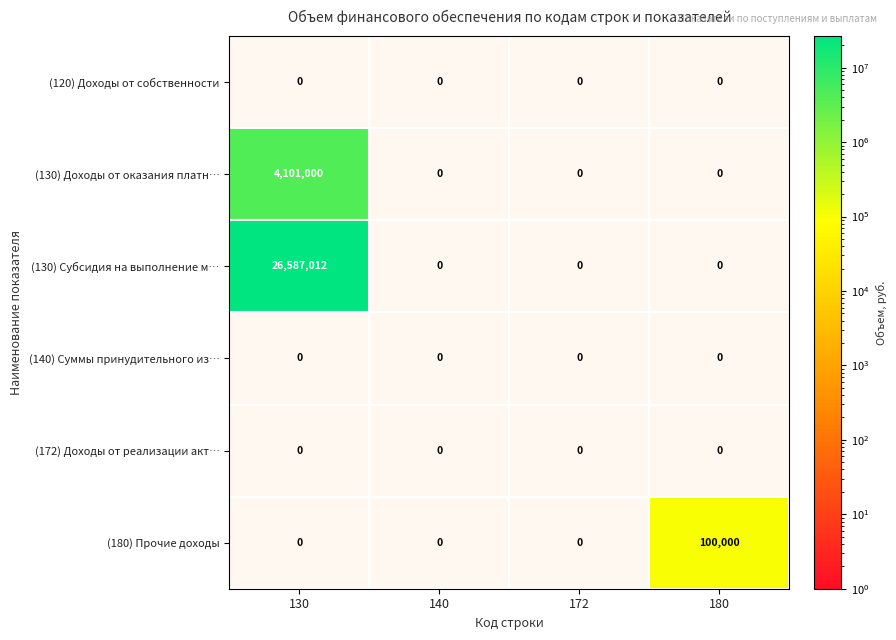

Between 130 and 172, which series saw the biggest shift?

(130) Субсидия на выполнение м…